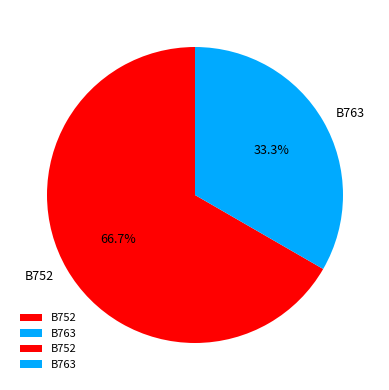

To the nearest percent, what percentage of the pie is B763?

33%